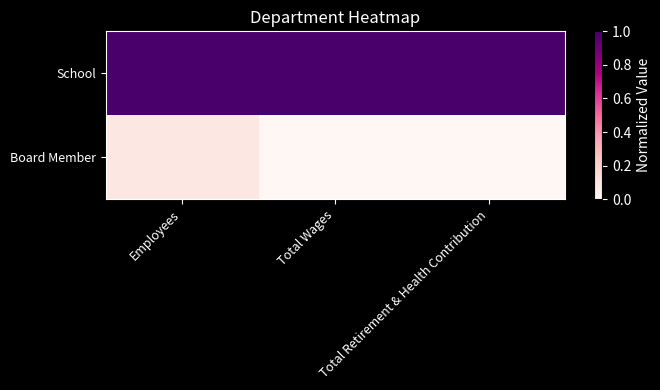

Rank the series by their maximum value, from highest to lowest.

School, Board Member